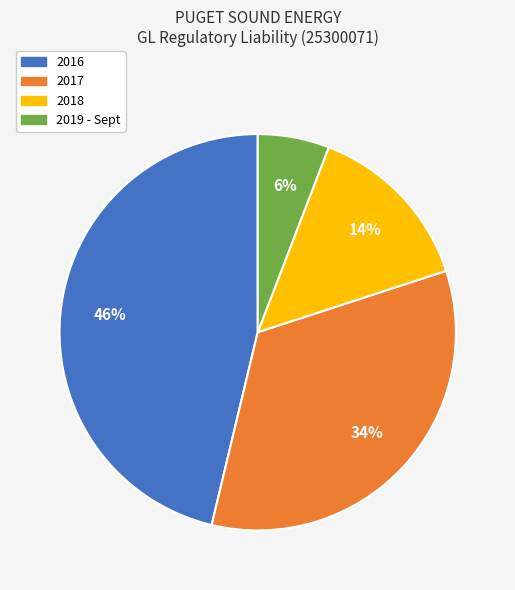

To the nearest percent, what is the combined percentage of 2019 - Sept and 2018?

20%